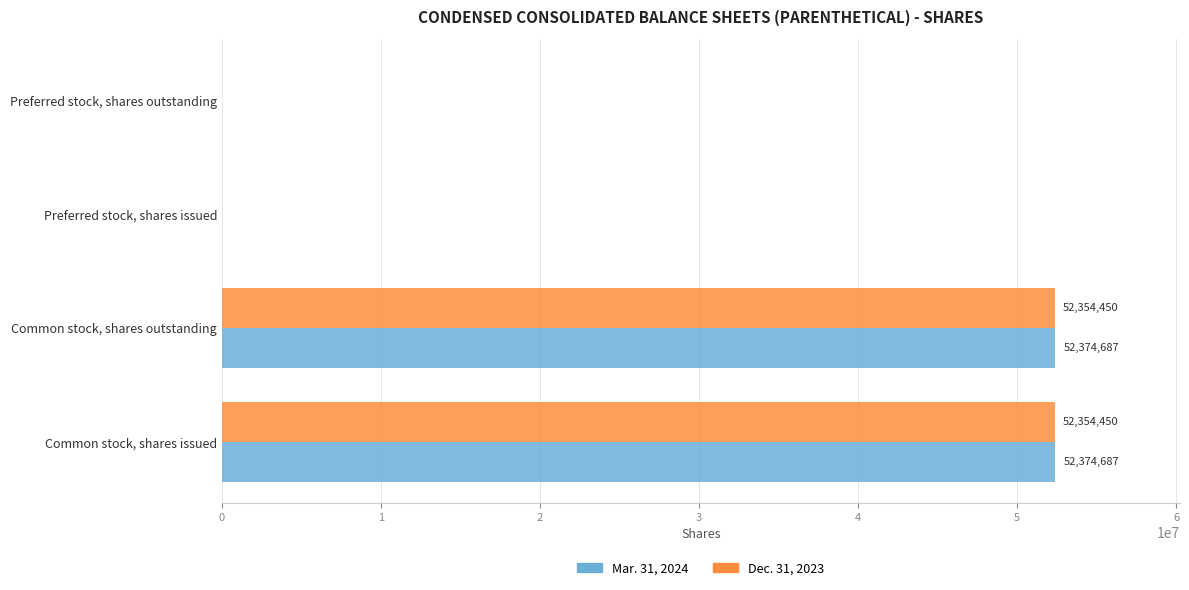

How many data points does each series have?

4